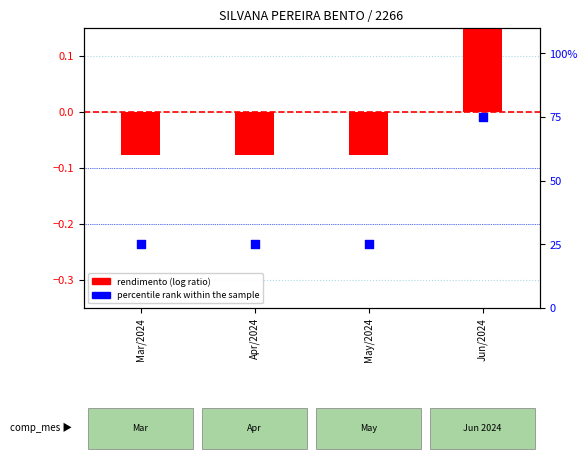

Which series contains the highest Y value?

percentile rank within the sample